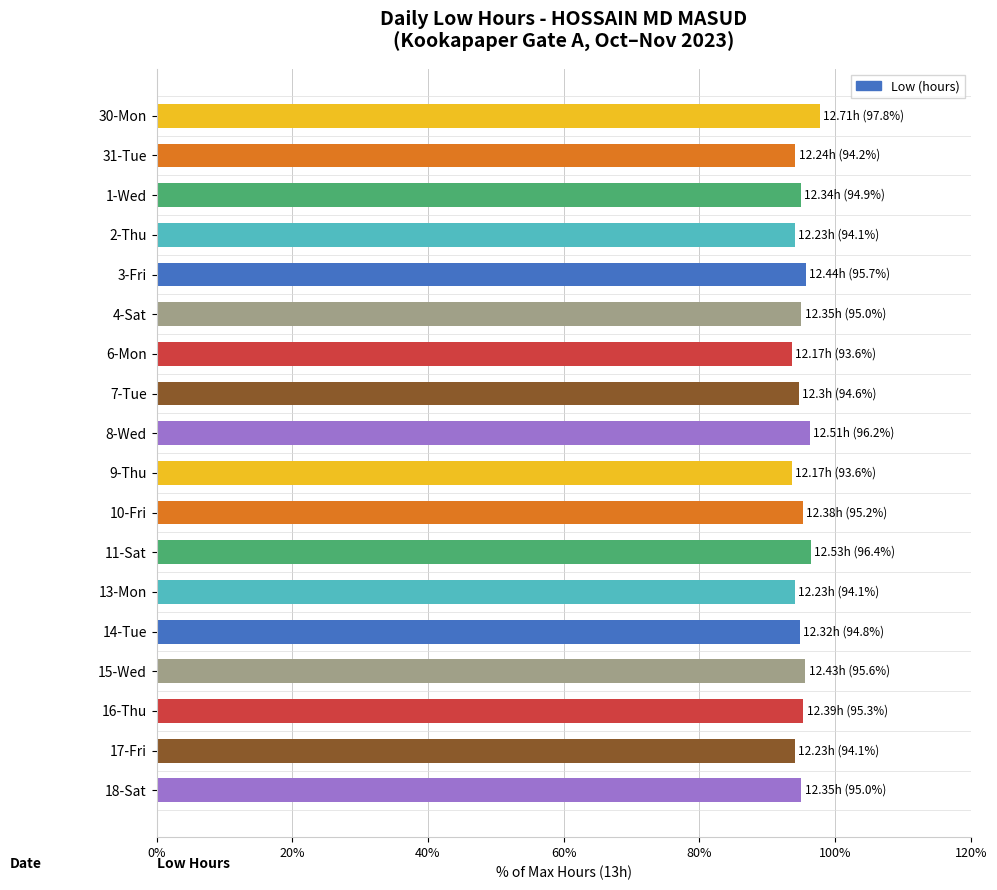

What is the maximum value shown in the chart?

97.8